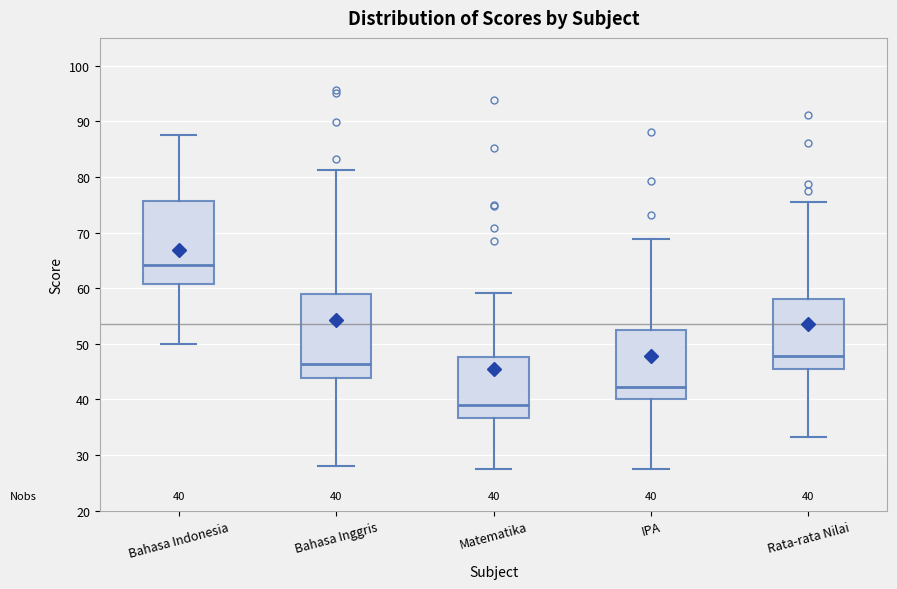

Which box's median line is the lowest?

Matematika